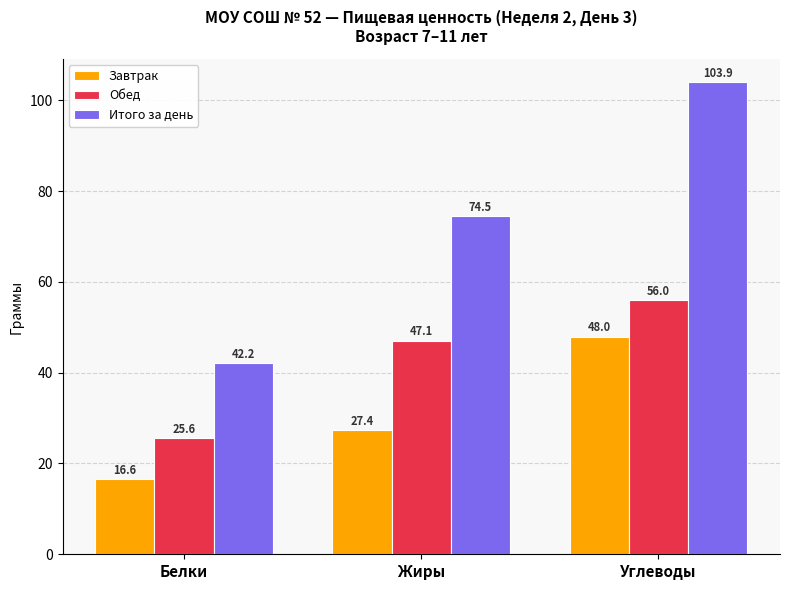

How many groups of bars are there?

3